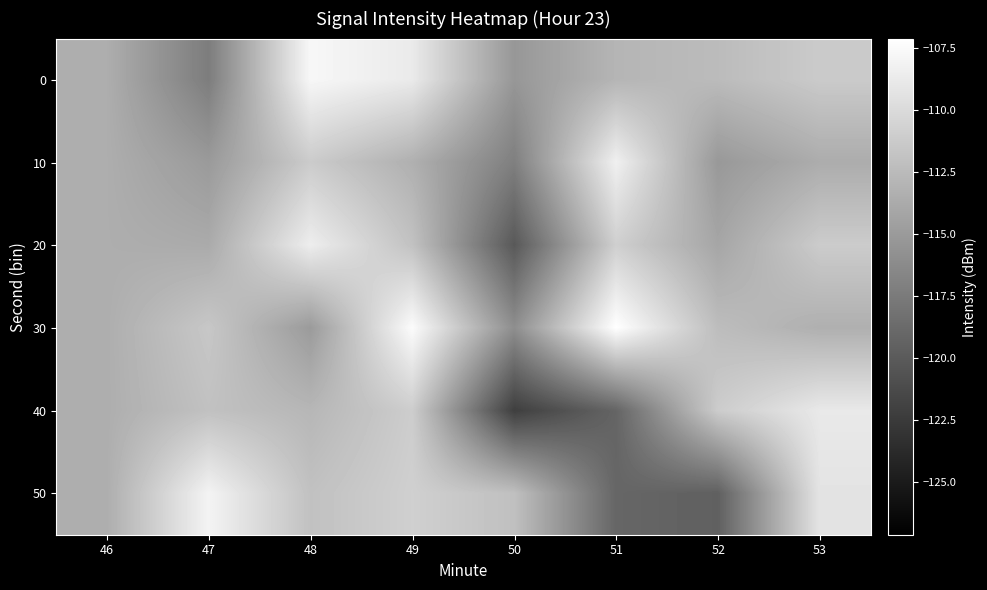

List the series in order of their peak value, highest first.

30, 0, 50, 10, 20, 40